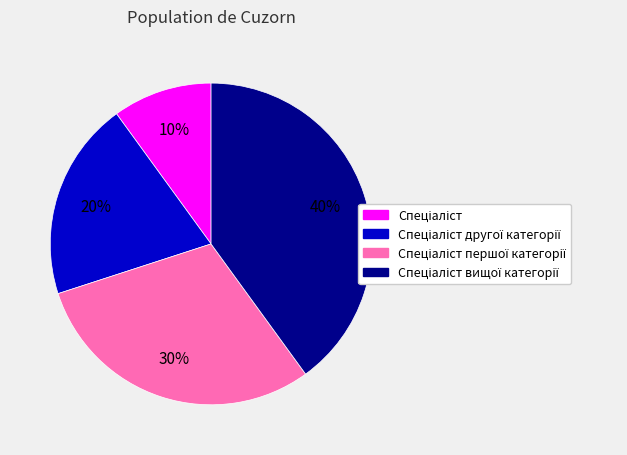

Is there a majority slice in this chart?

No